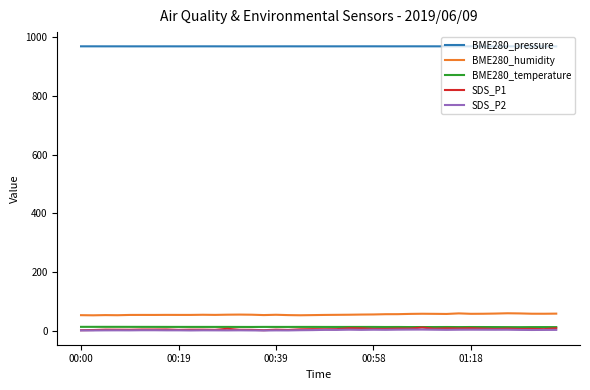

True or false: SDS_P1 and BME280_pressure intersect in this chart.

False